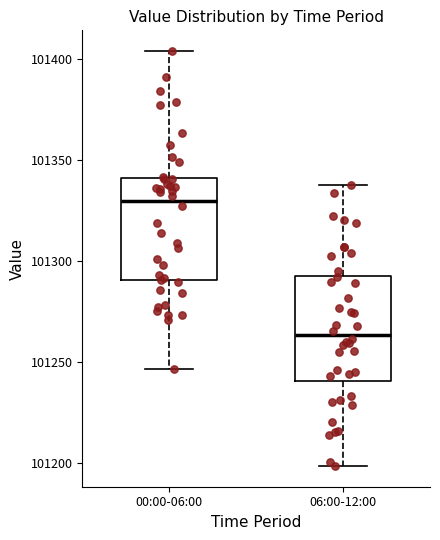

Reading left to right, read every box against the y-axis: the position of its median line, the range the box covers, and the ends of its whiskers. The values are not printed on the chart, so give them approximately, as read against the axis.

00:00-06:00: median 101330, box 101290 to 101340, whiskers 101245 to 101405
06:00-12:00: median 101265, box 101240 to 101295, whiskers 101200 to 101340